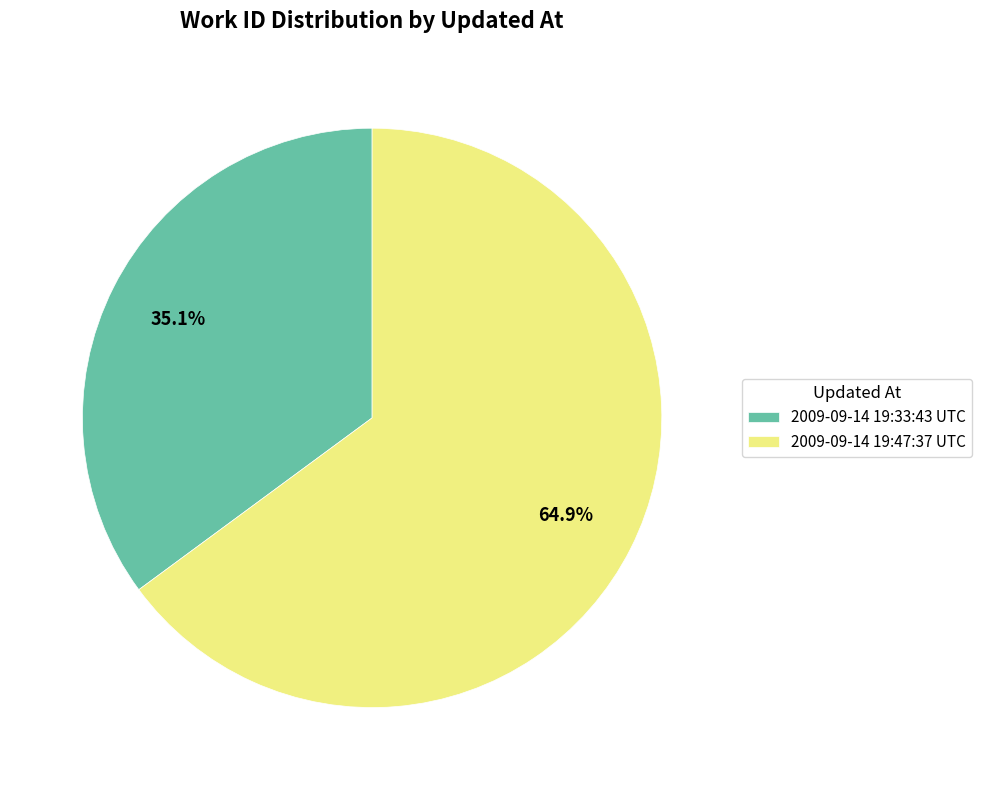

Rank the categories by value from lowest to highest.

2009-09-14 19:33:43 UTC, 2009-09-14 19:47:37 UTC